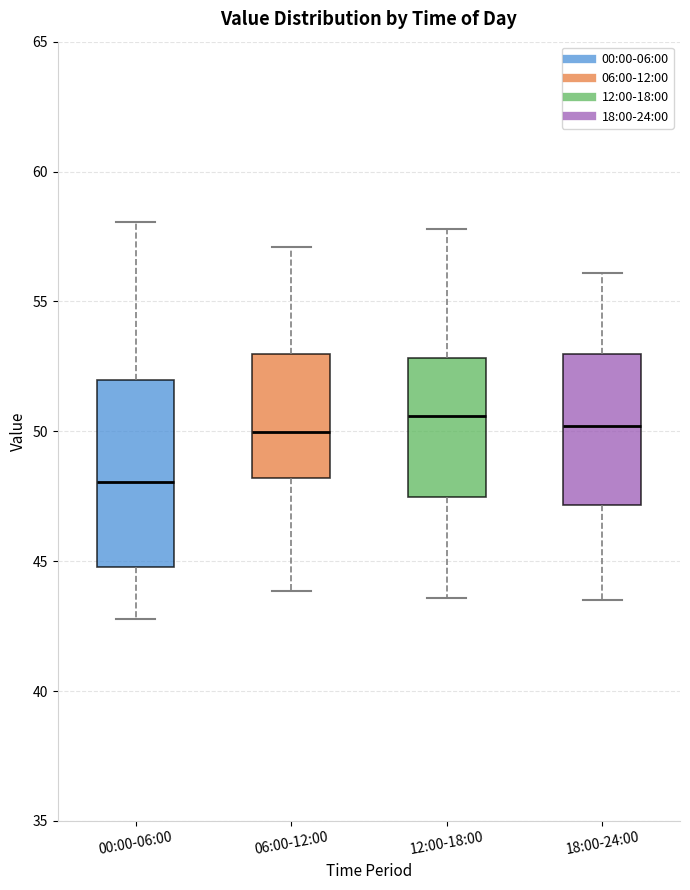

Where does the median line of the box for 12:00-18:00 sit on the y-axis? The values are not printed on the chart, so give them approximately, as read against the axis.

50.5